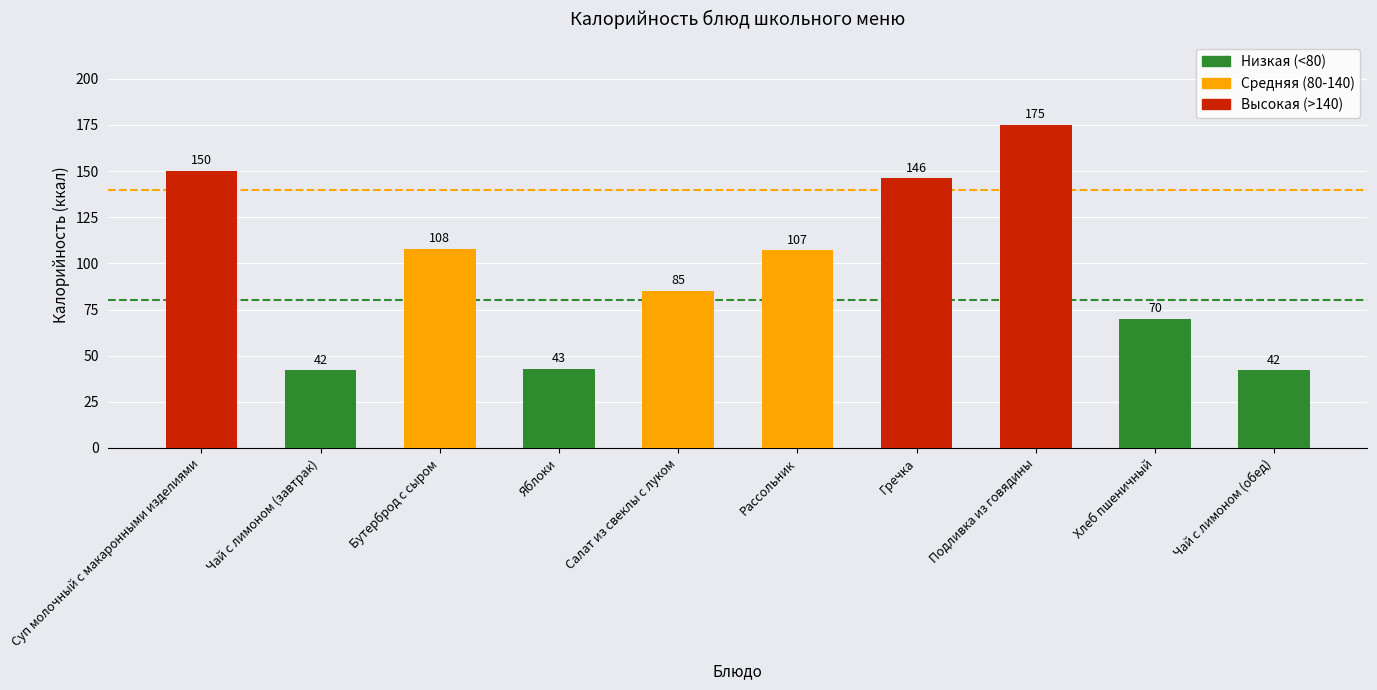

At which label is the value closest to 108?

Бутерброд с сыром